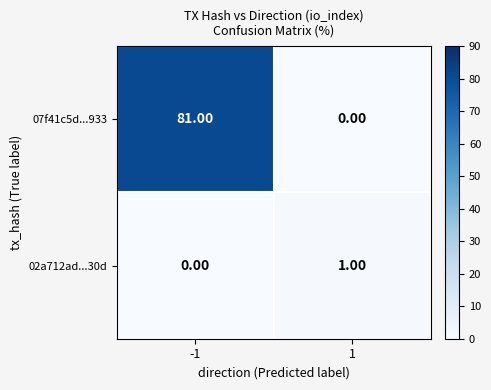

What is the total value across all series at -1?

81